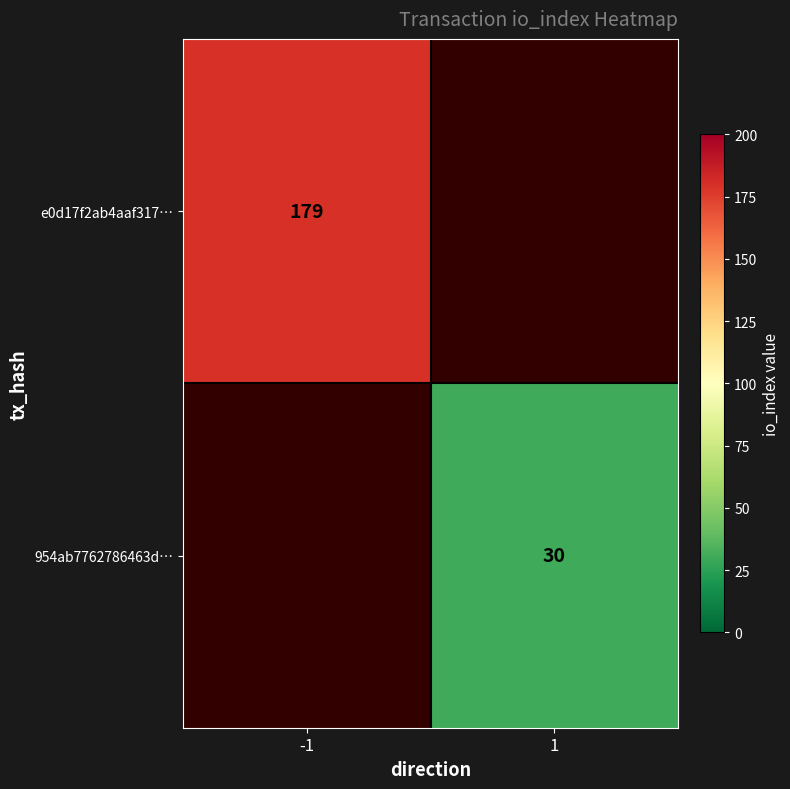

Is it true that 954ab7762786463d… equals 52 at 1?

False